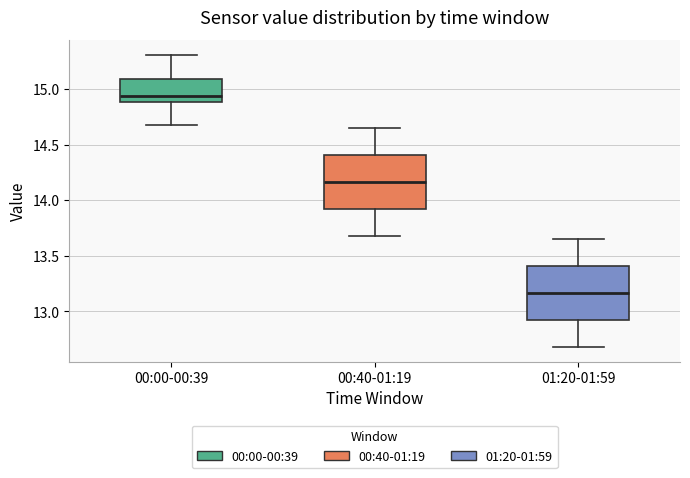

Reading left to right, transcribe this box plot: for each box, give where its median line is, the range the box spans, and where its two whiskers end, as read against the y-axis. The values are not printed on the chart, so give them approximately, as read against the axis.

00:00-00:39: median 14.95, box 14.90 to 15.10, whiskers 14.70 to 15.30
00:40-01:19: median 14.15, box 13.90 to 14.40, whiskers 13.70 to 14.65
01:20-01:59: median 13.15, box 12.90 to 13.40, whiskers 12.70 to 13.65